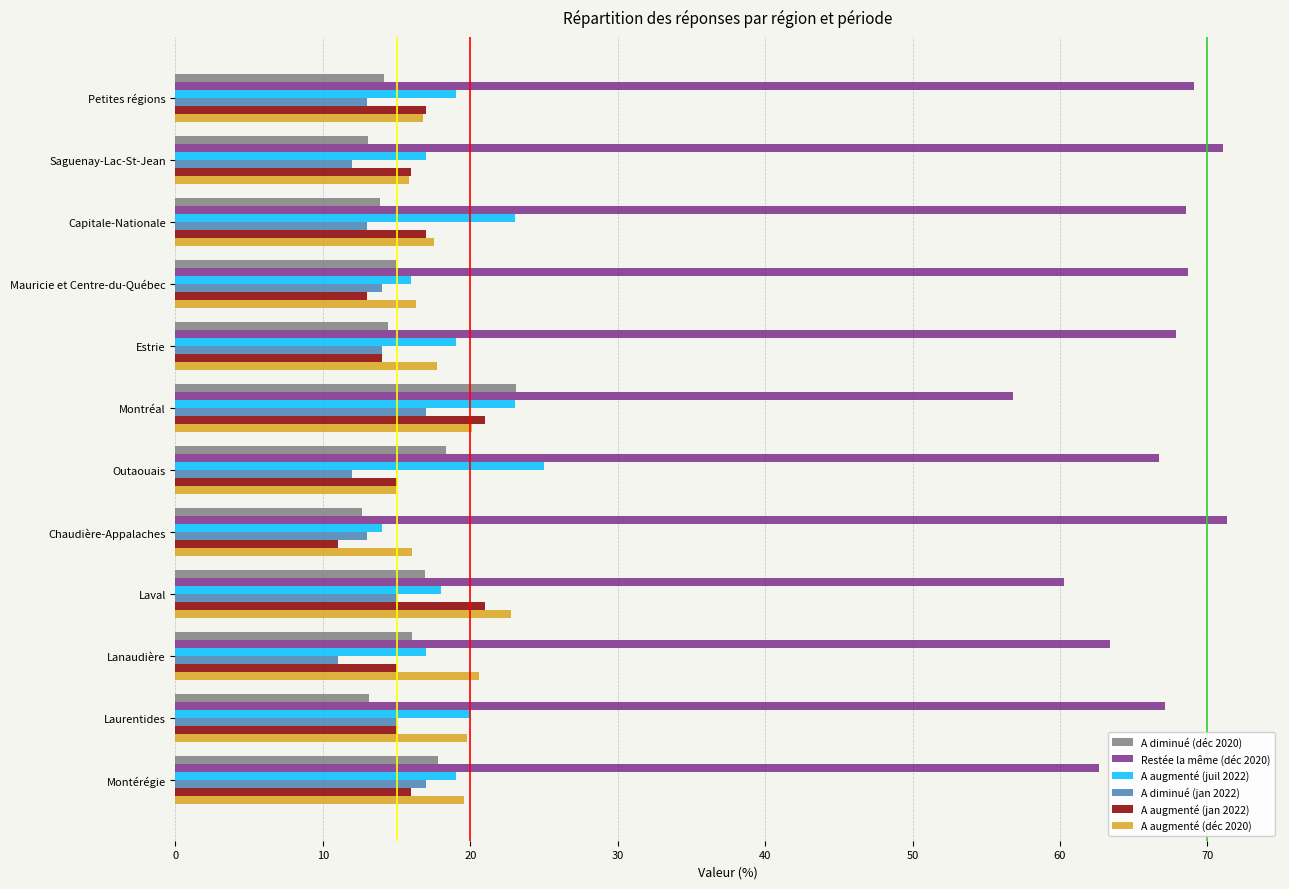

What is the maximum value shown in the chart?

71.4